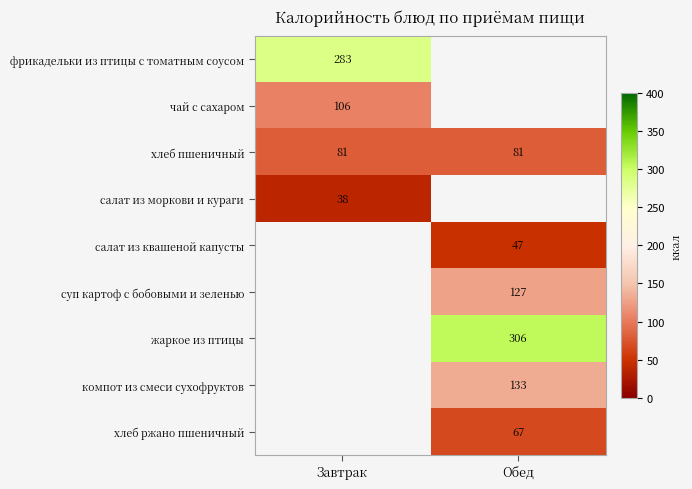

What is the greatest value displayed?

306.0